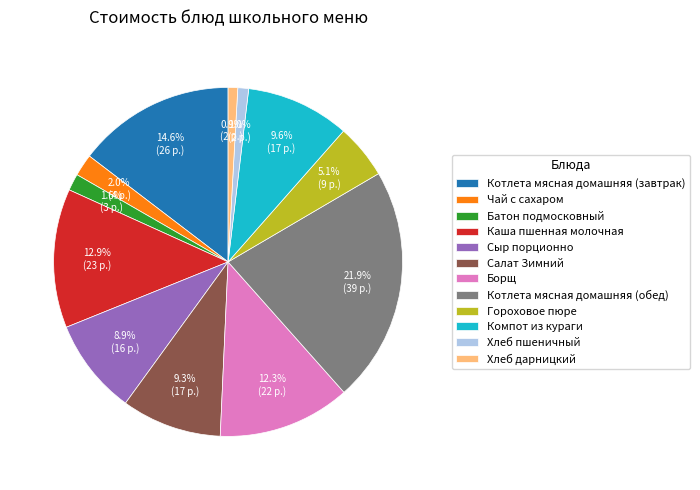

What is the ratio of the value at Салат Зимний to the value at Хлеб пшеничный?

9.3